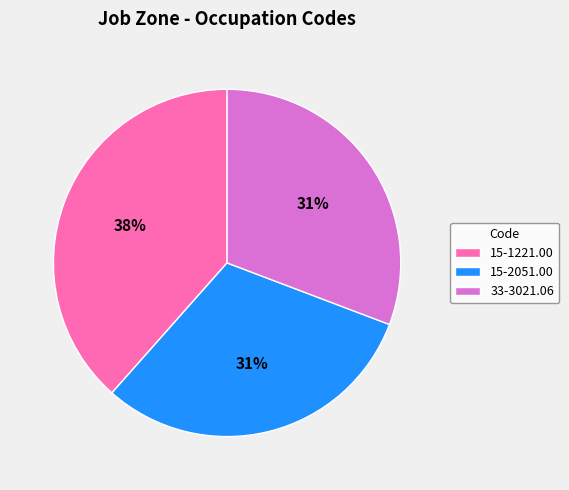

Count the number of slices in the pie.

3